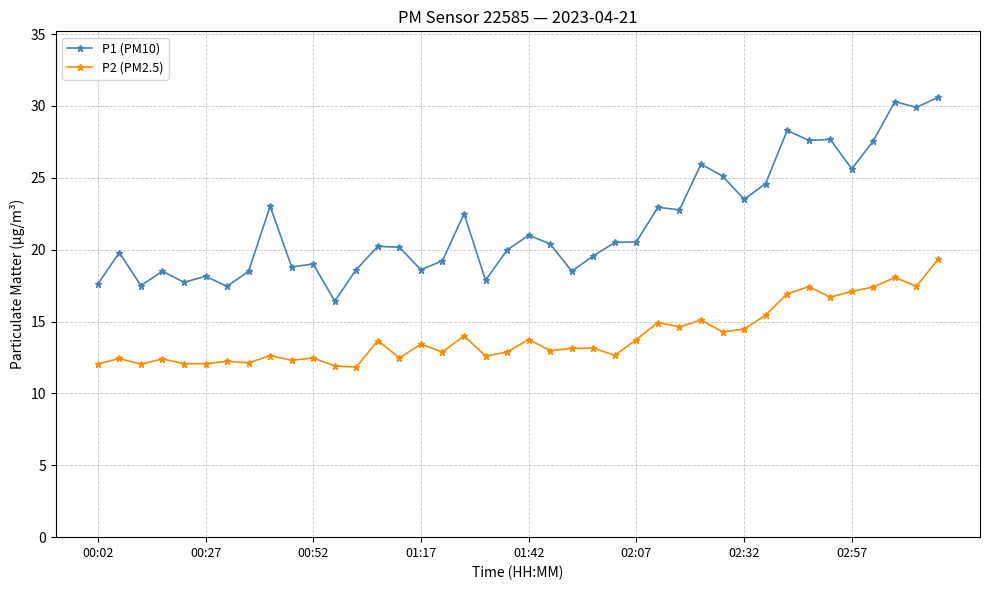

Which series has the largest total across all categories?

P1 (PM10)